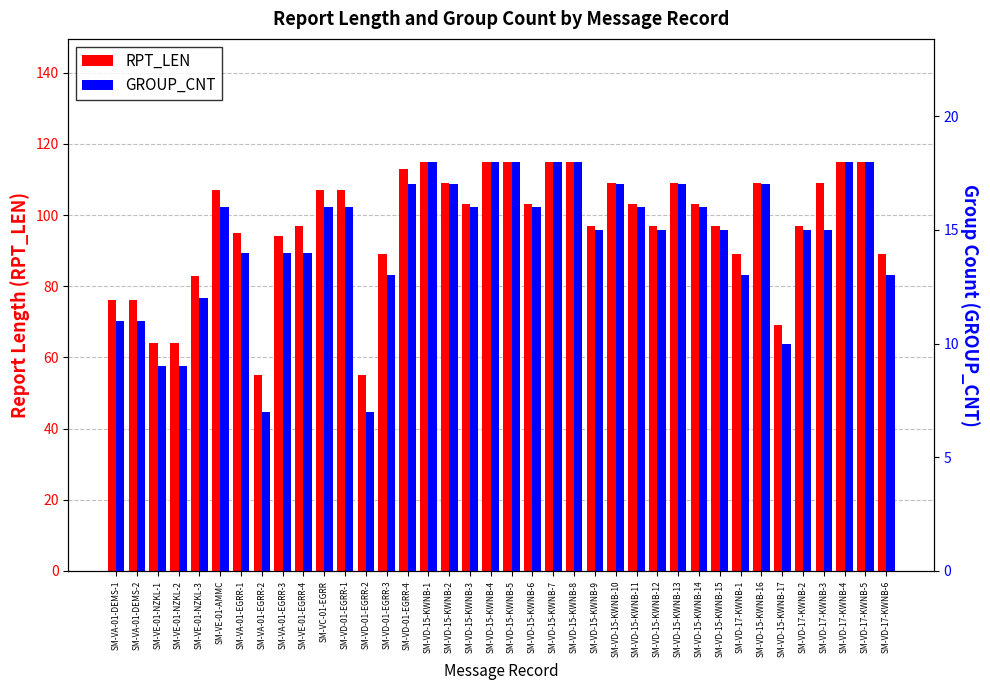

What are all the series names shown in the legend?

RPT_LEN, GROUP_CNT